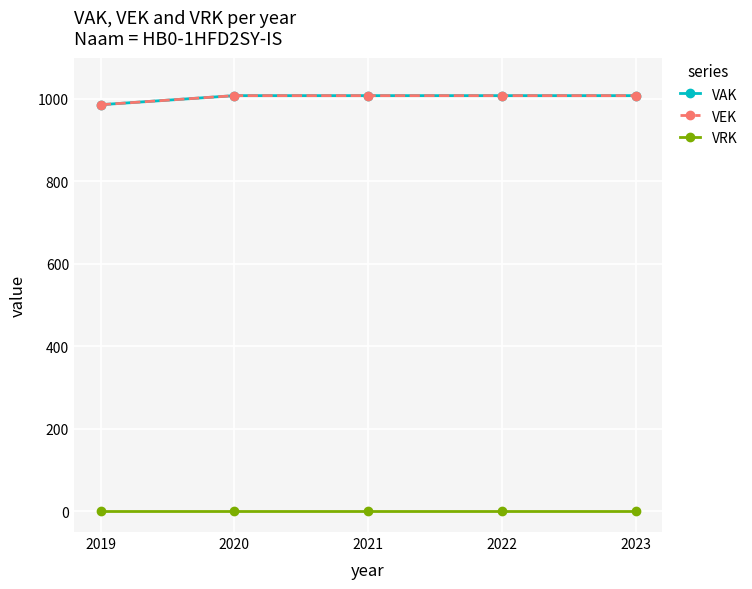

Reading left to right, list all the values displayed in this chart.

VAK: 986	1008	1008	1008	1008
VEK: 986	1008	1008	1008	1008
VRK: 0	0	0	0	0